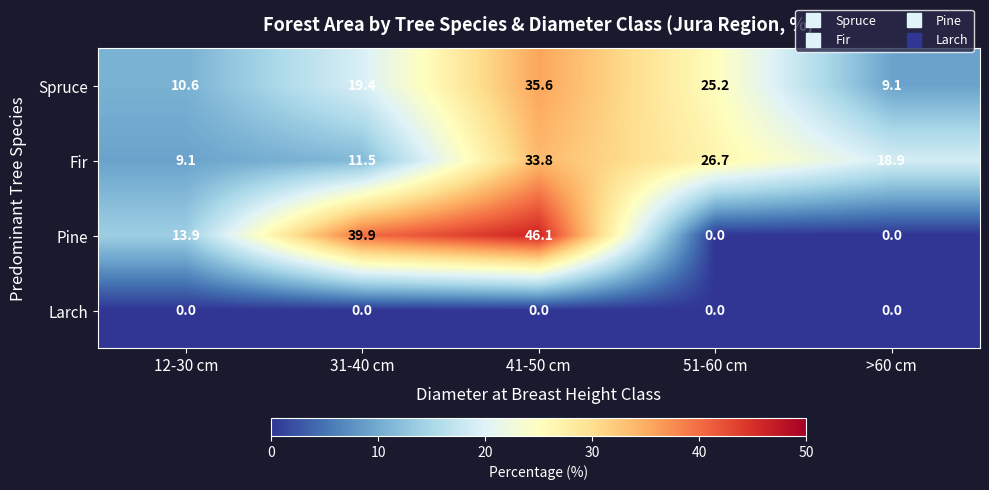

What is the difference between the maximum and minimum values in the Spruce series?

26.5